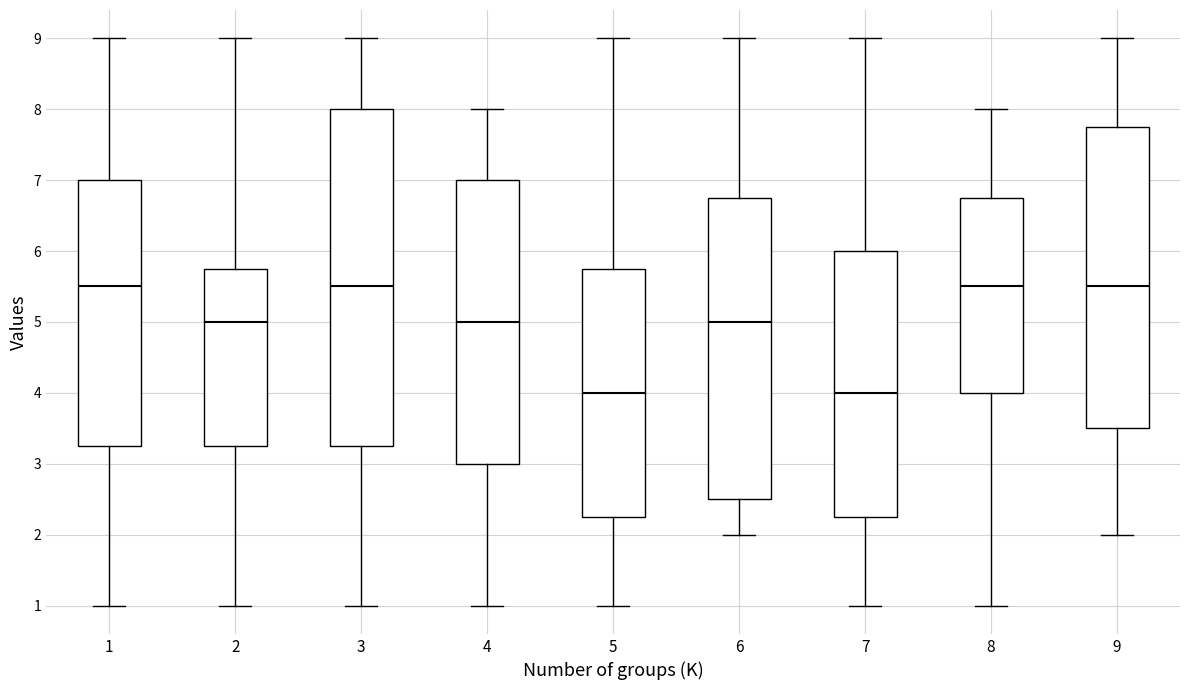

Which box is the tallest, from its lower edge to its upper edge?

3